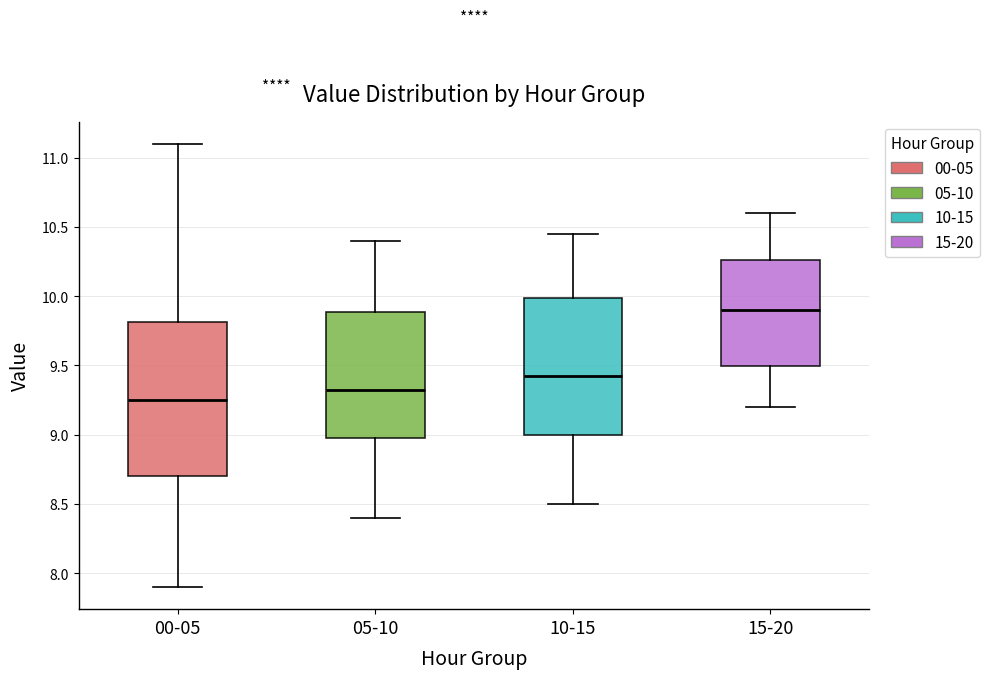

Where does the lower whisker of the box for 05-10 end on the y-axis? The values are not printed on the chart, so give them approximately, as read against the axis.

8.40